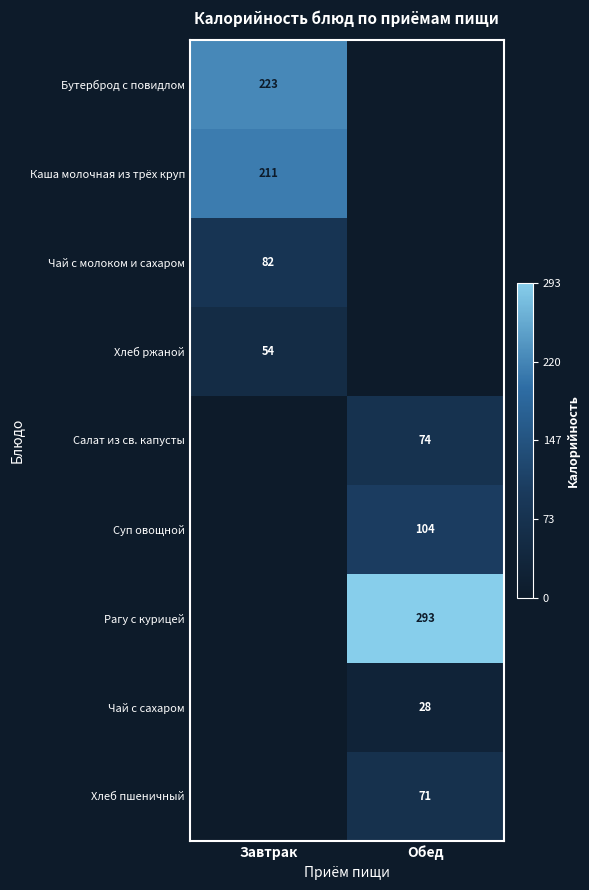

Is it true that Хлеб пшеничный equals 71 at Обед?

True